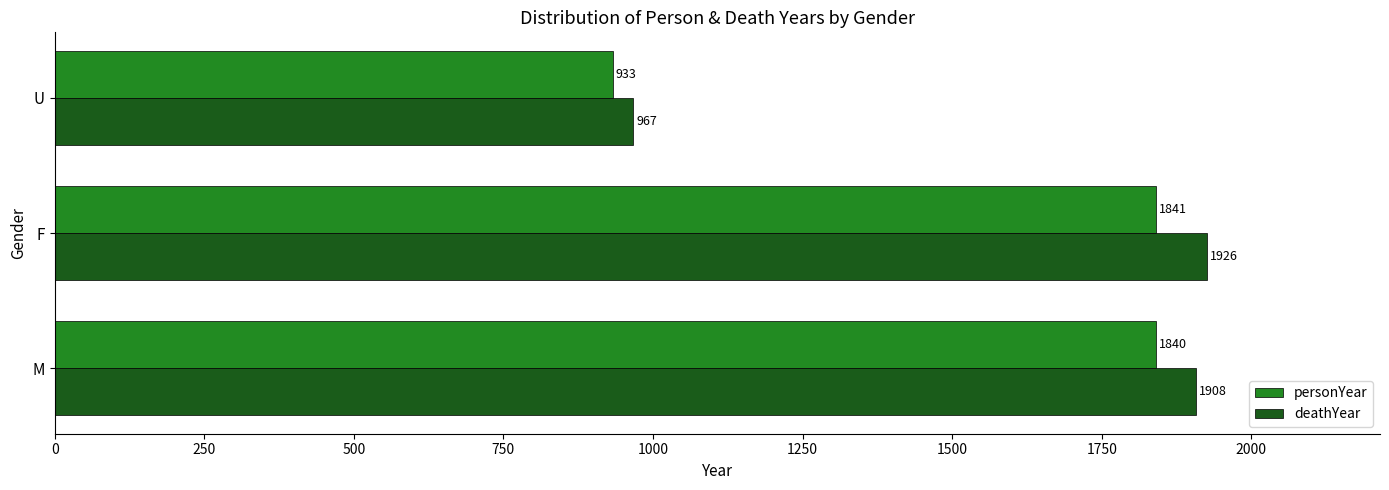

Between M and F, which series saw the biggest shift?

deathYear